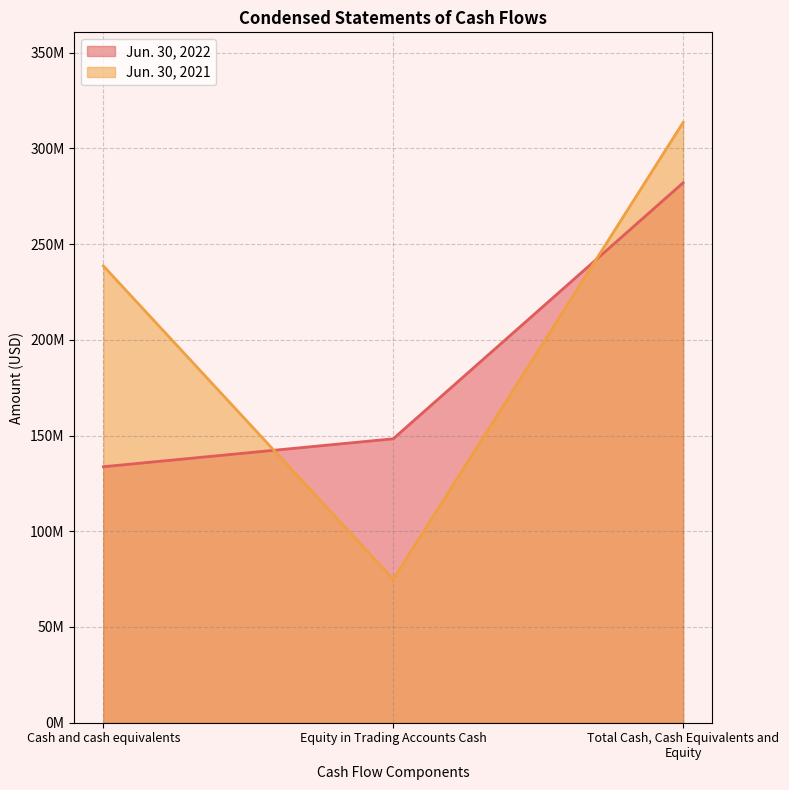

At which label does Jun. 30, 2021 reach its minimum?

Equity in Trading Accounts Cash